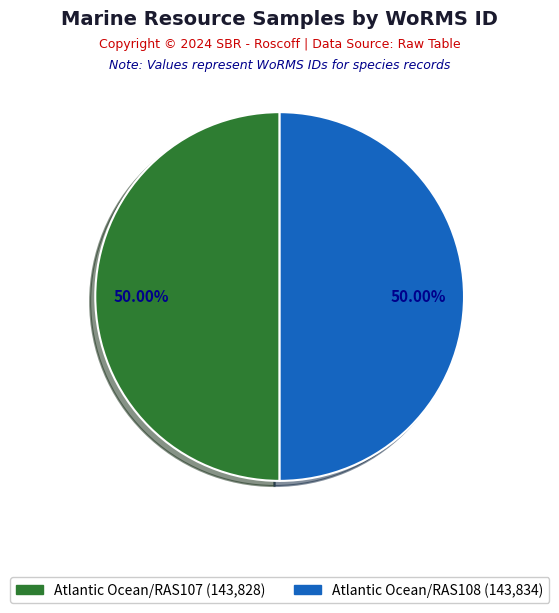

To the nearest percent, what is the average slice percentage?

50%